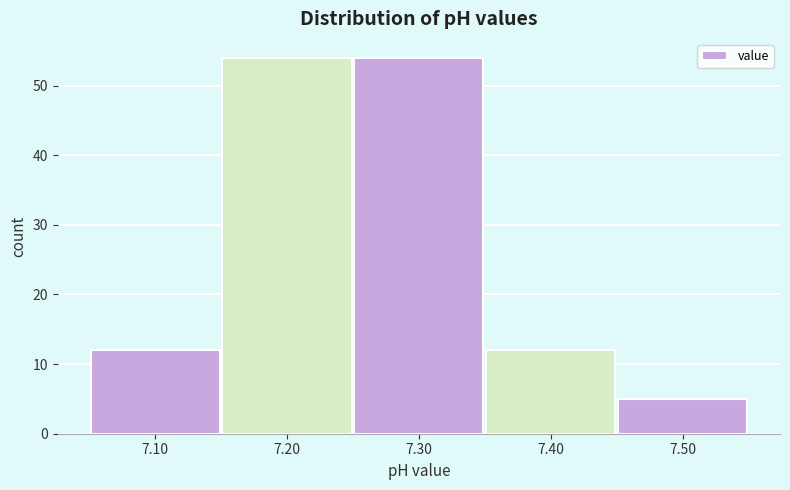

Reading left to right, transcribe this chart: for each bar, give the range it covers on the x-axis and its height. The values are not printed on the chart, so give them approximately, as read against the axis.

7.05 to 7.15: 12
7.15 to 7.25: 54
7.25 to 7.35: 54
7.35 to 7.45: 12
7.45 to 7.55: 5